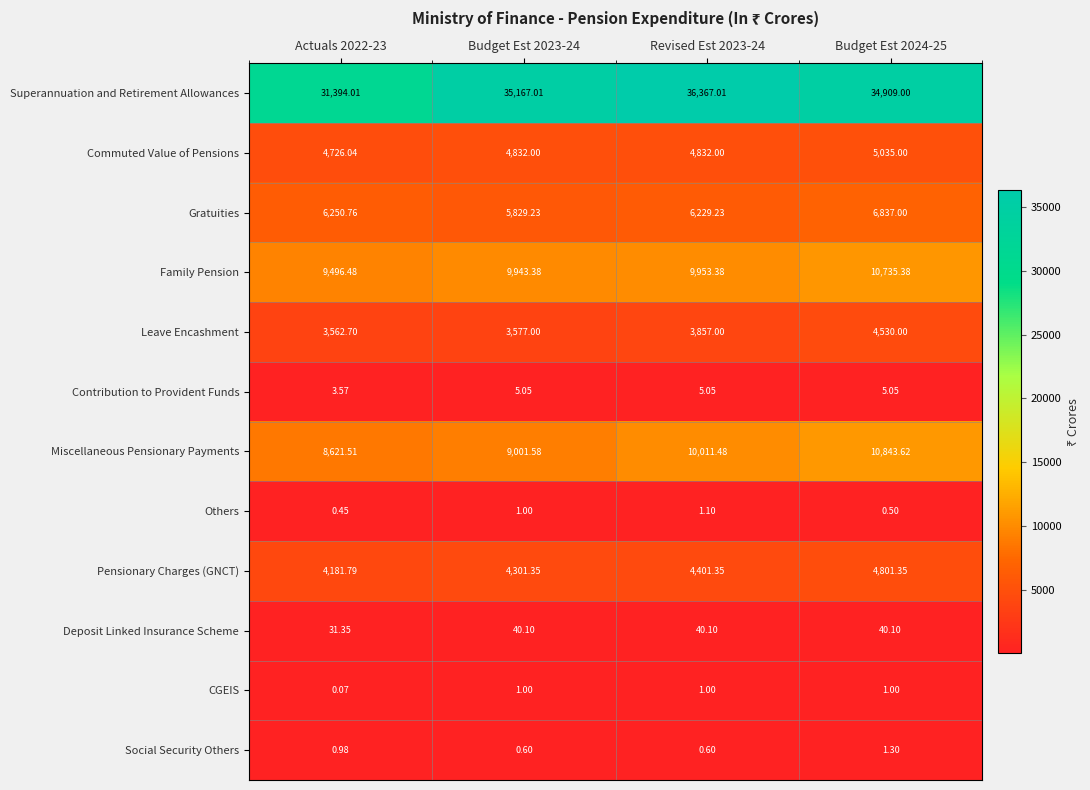

Which series has the widest spread of values?

Superannuation and Retirement Allowances